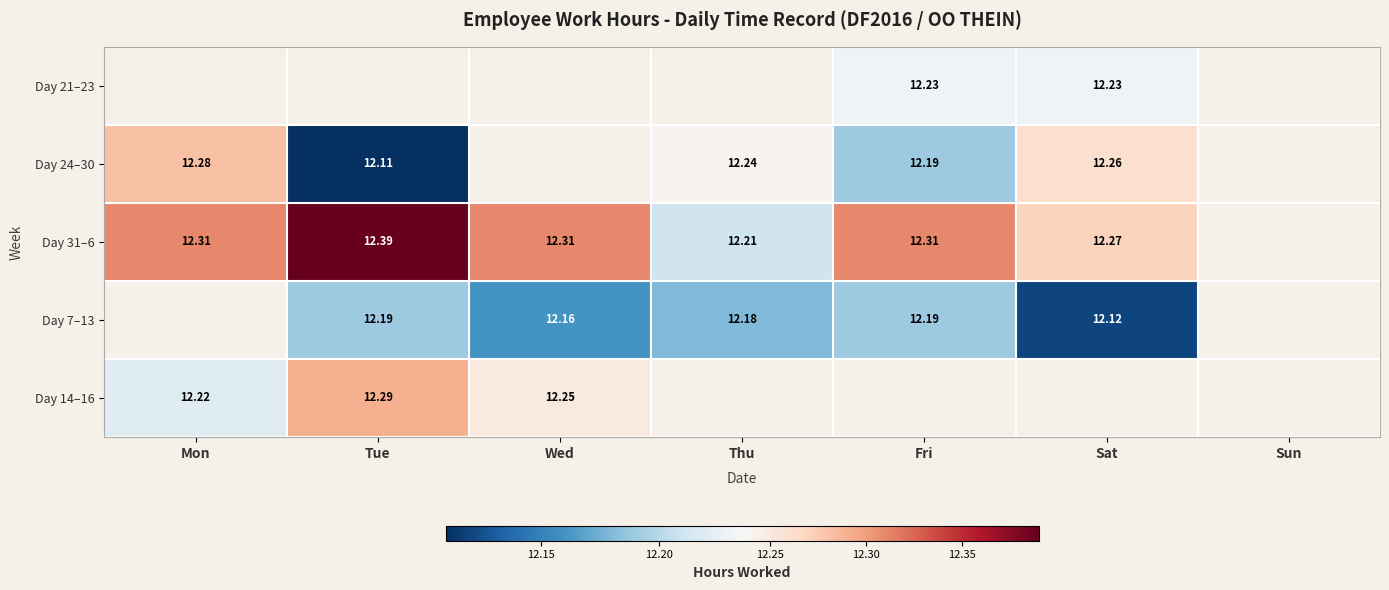

Which category has the highest value across all series?

Tue